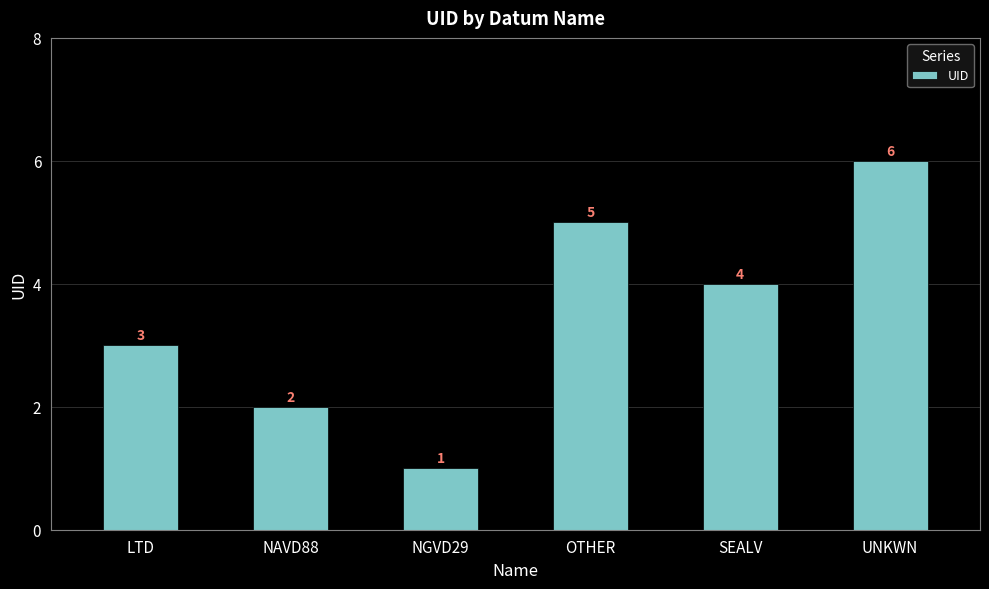

What is the label of the 3rd bar from the right?

OTHER